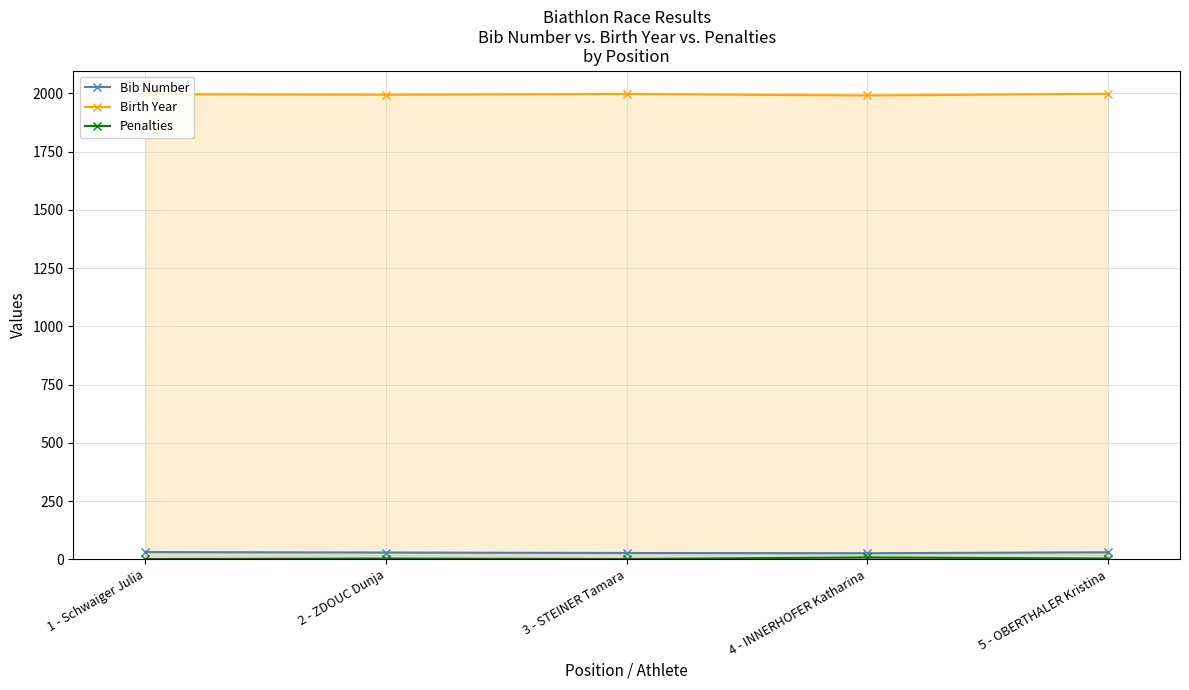

What is the smallest value displayed?

1